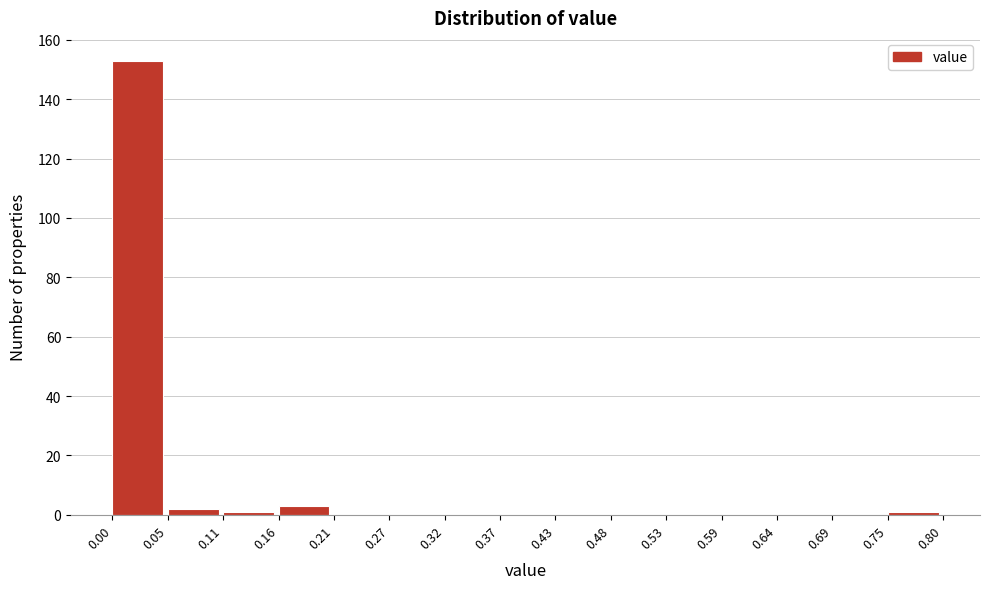

Reading left to right, transcribe this chart: for each bar, give the range it covers on the x-axis and its height. The values are not printed on the chart, so give them approximately, as read against the axis.

0.00 to 0.05: 154
0.05 to 0.11: 2
0.11 to 0.16: under 2
0.16 to 0.21: 4
0.21 to 0.27: 0
0.27 to 0.32: 0
0.32 to 0.37: 0
0.37 to 0.43: 0
0.43 to 0.48: 0
0.48 to 0.53: 0
0.53 to 0.59: 0
0.59 to 0.64: 0
0.64 to 0.69: 0
0.69 to 0.75: 0
0.75 to 0.80: under 2